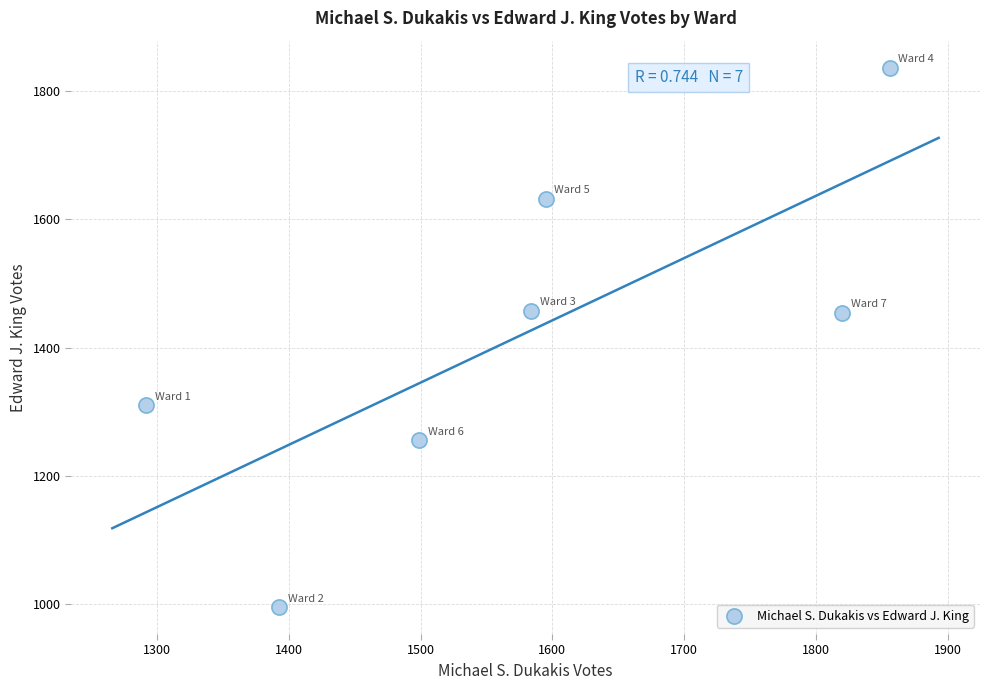

What is the average X value?

1577